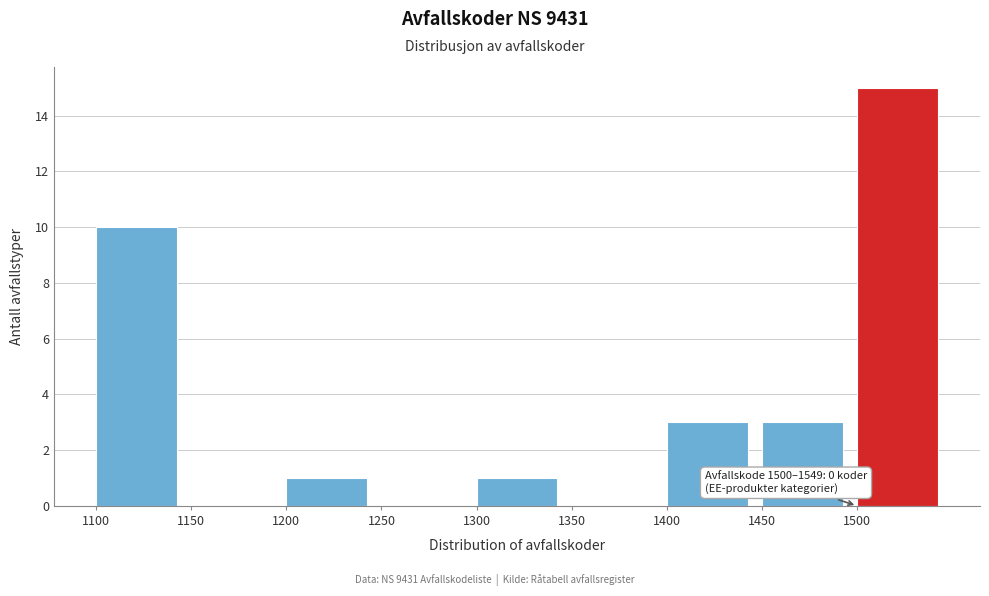

Over which range of the x-axis is the bar tallest?

1500 to 1550